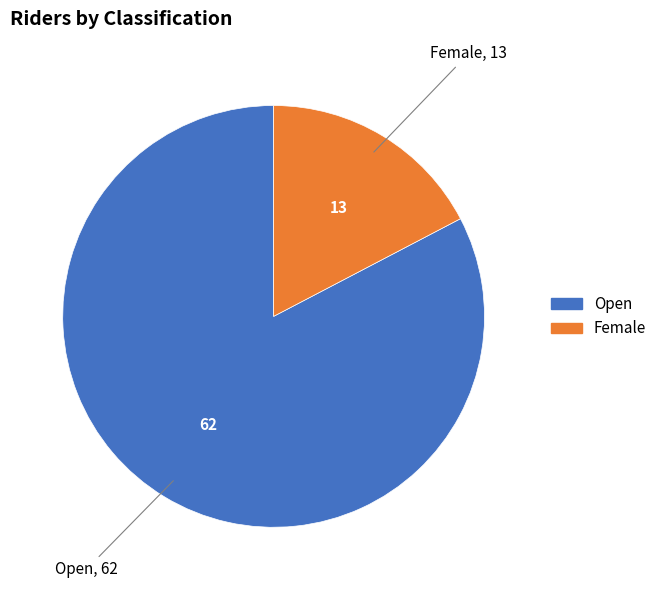

Which category has the smallest portion of the pie?

Female